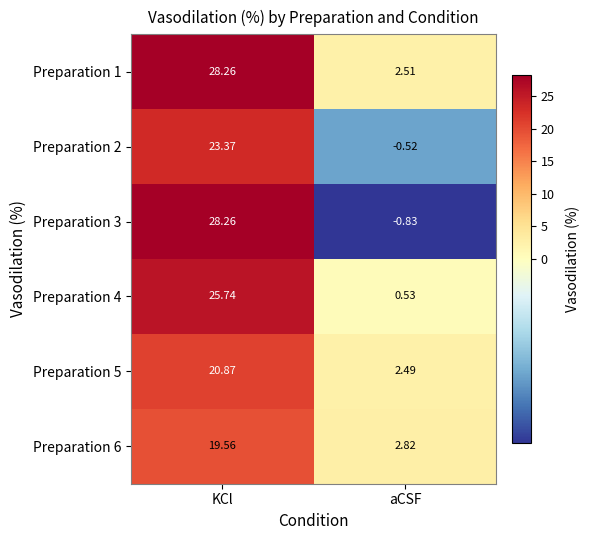

How many negative values does the Preparation 3 series have?

1